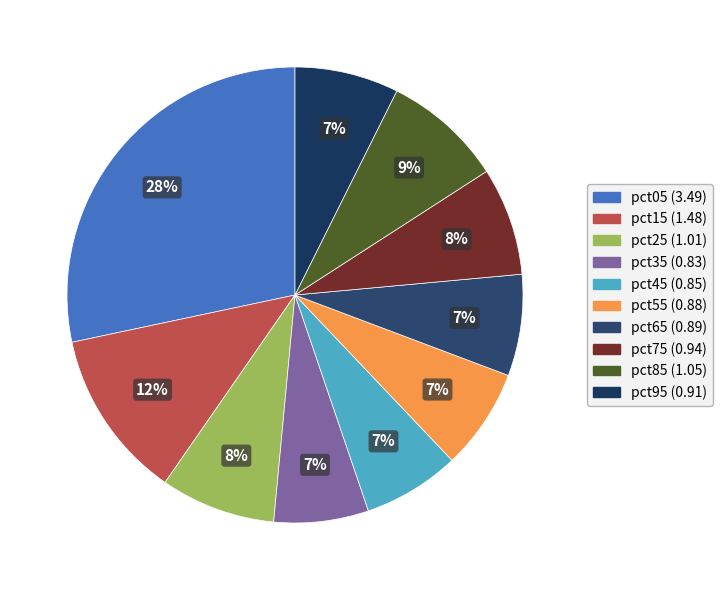

Which has a higher value, pct05 or pct15?

pct05